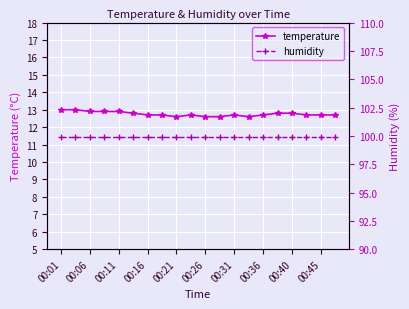

What is the lowest value of the temperature series?

12.6